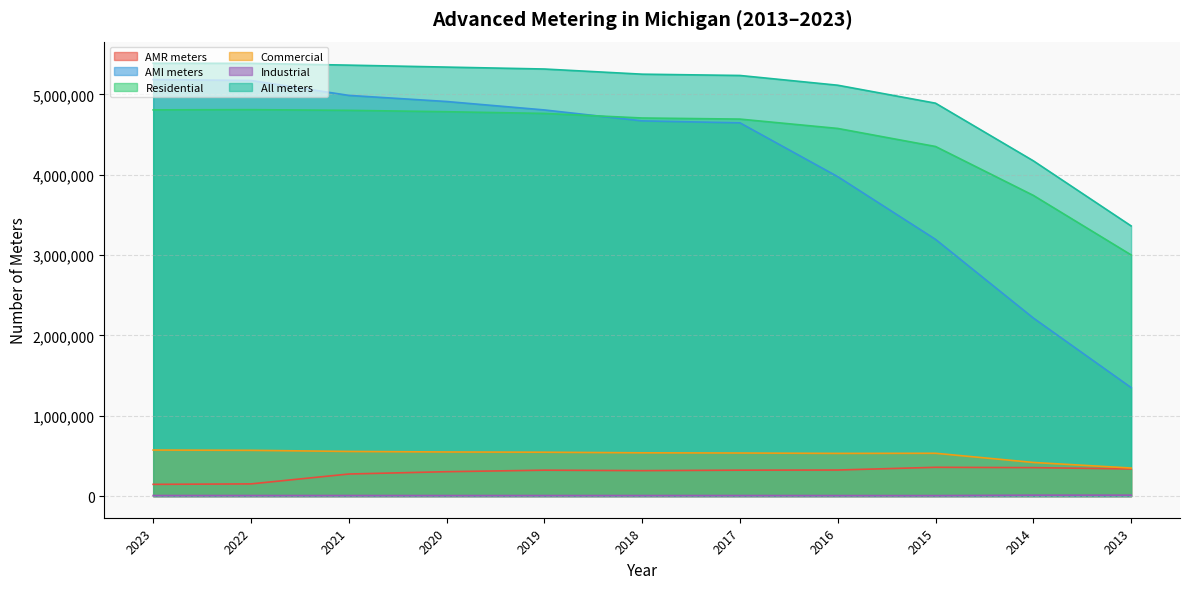

What is the sum of the Commercial values at 2015 and 2023?

1106403